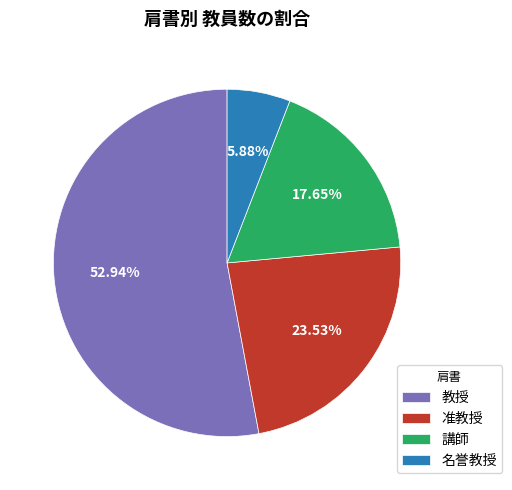

To the nearest percent, what percentage of the pie is 名誉教授?

6%